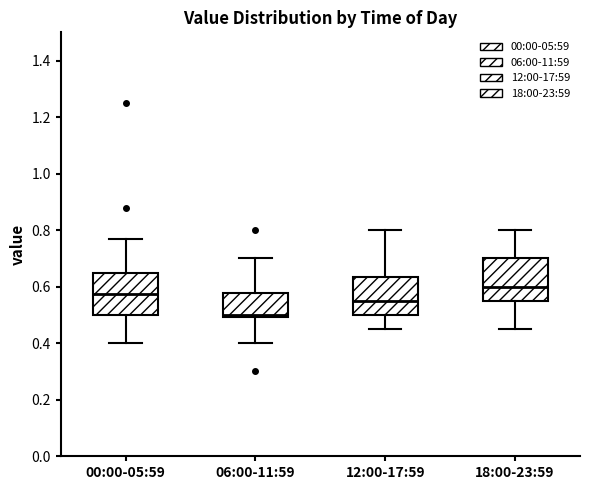

Reading left to right, read every box against the y-axis: the position of its median line, the range the box covers, and the ends of its whiskers. The values are not printed on the chart, so give them approximately, as read against the axis.

00:00-05:59: median 0.58, box 0.50 to 0.64, whiskers 0.40 to 0.78
06:00-11:59: median 0.50 (just above the box's lower edge), box 0.50 to 0.58, whiskers 0.40 to 0.70
12:00-17:59: median 0.56, box 0.50 to 0.64, whiskers 0.46 to 0.80
18:00-23:59: median 0.60, box 0.56 to 0.70, whiskers 0.46 to 0.80